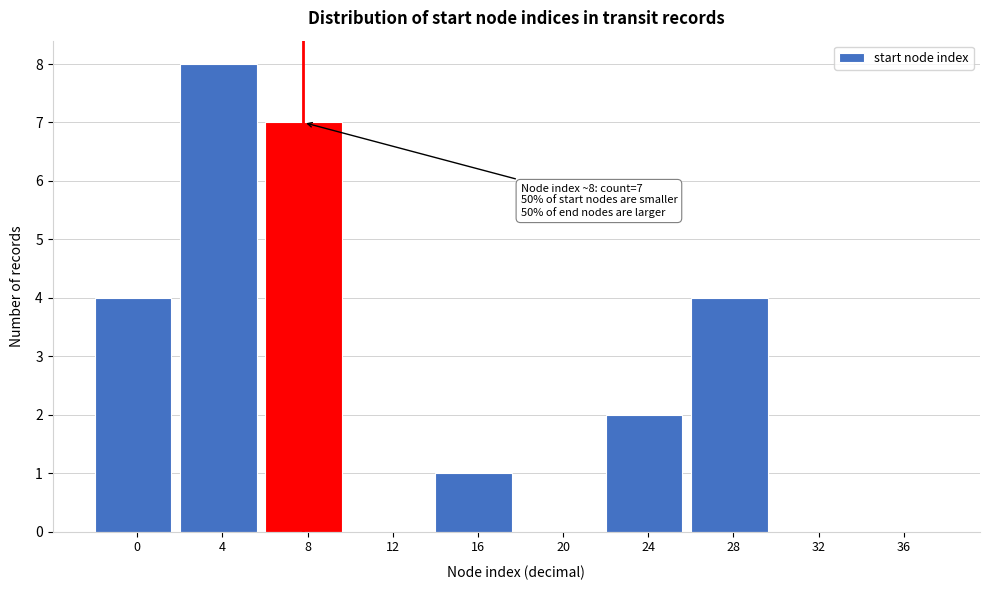

Reading left to right, list all the values displayed in this chart.

0=4	4=8	8=7	12=0	16=1	20=0	24=2	28=4	32=0	36=0